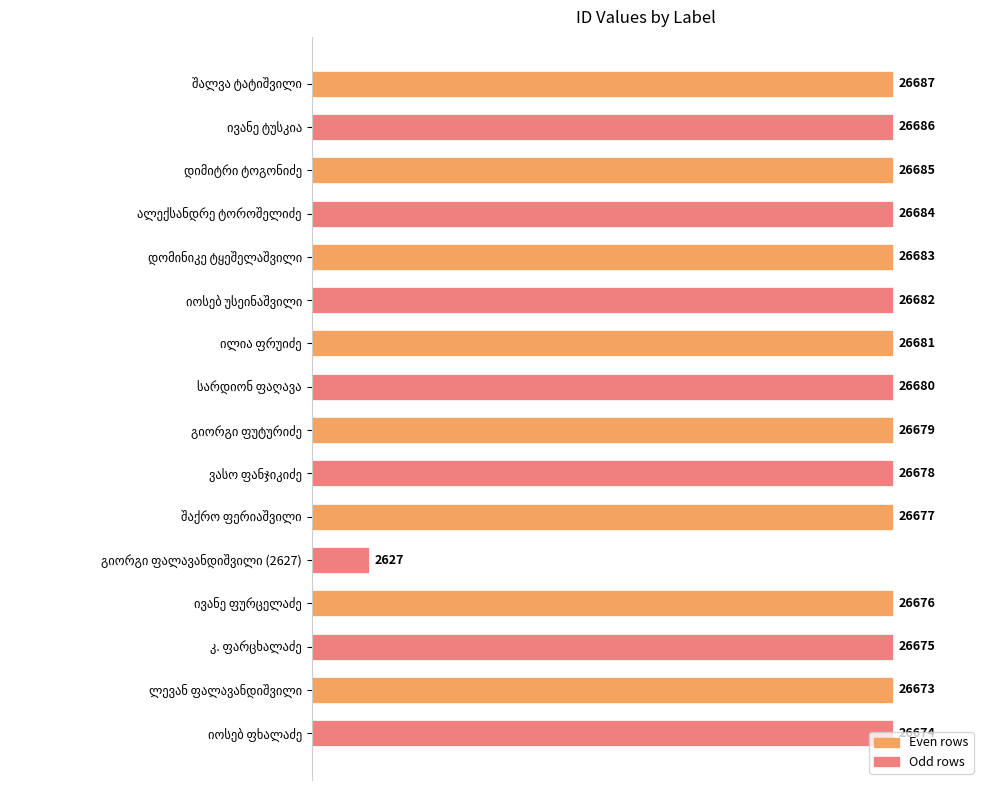

What is the minimum value shown in the chart?

2627